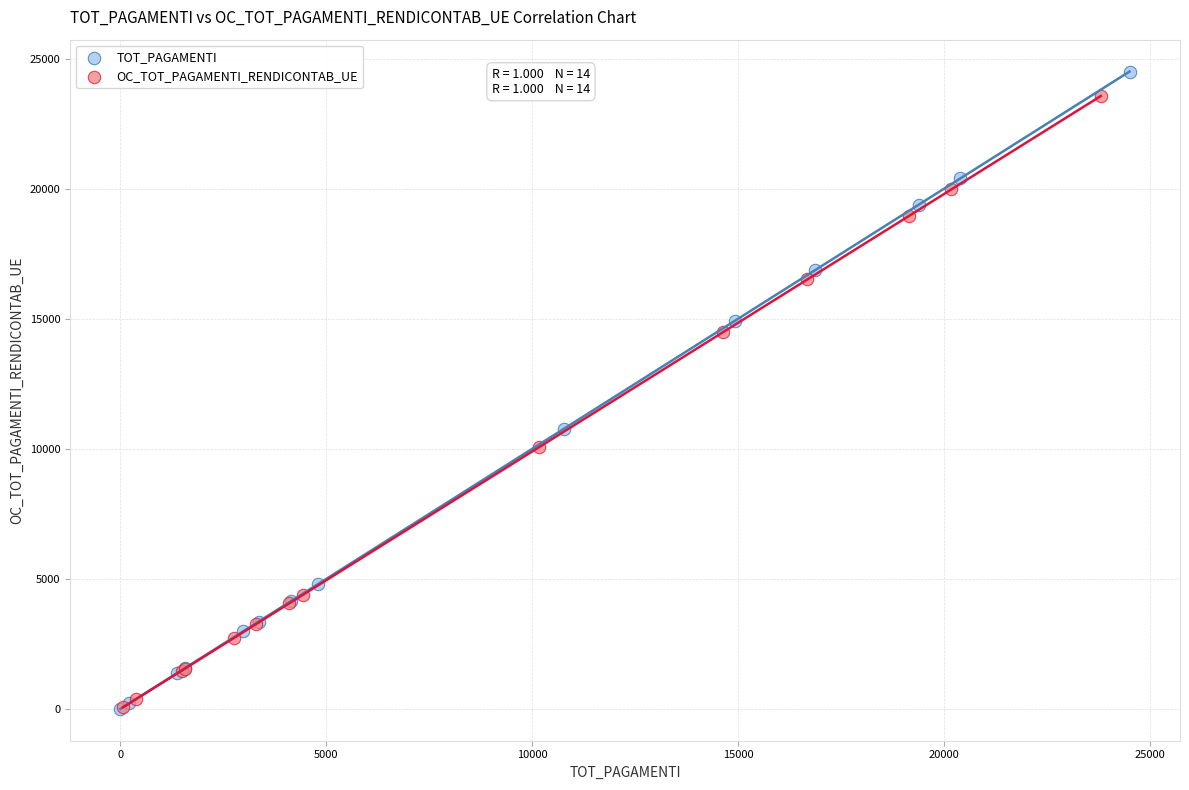

Which series has the largest Y range (max minus min)?

TOT_PAGAMENTI